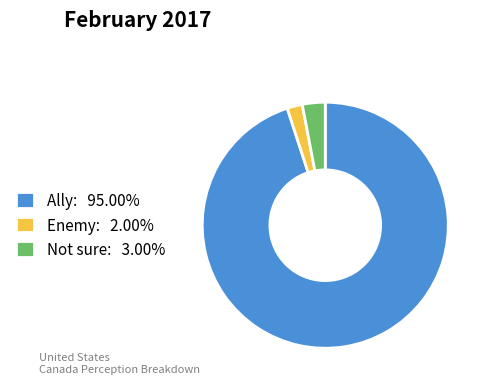

Do Not sure: 3.00% and Enemy: 2.00% together represent more than half of the pie?

No